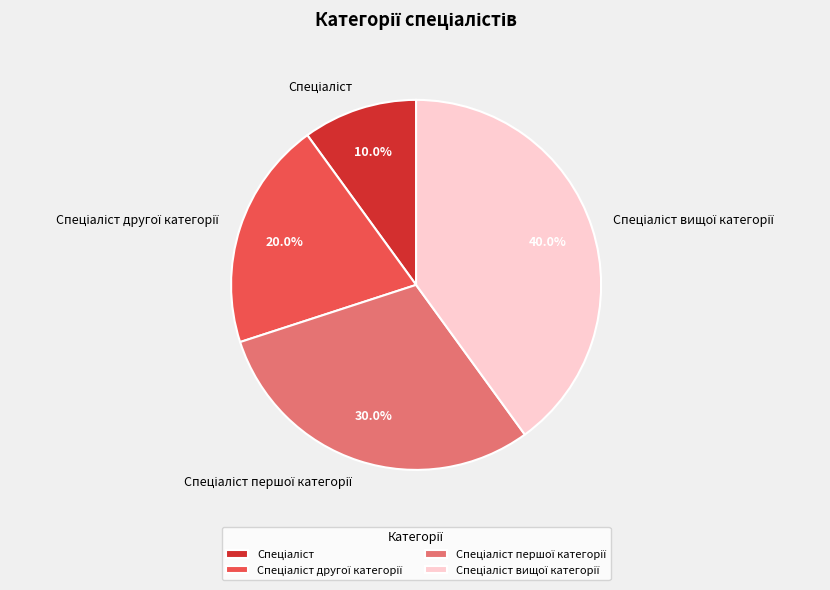

Is there a majority slice in this chart?

No